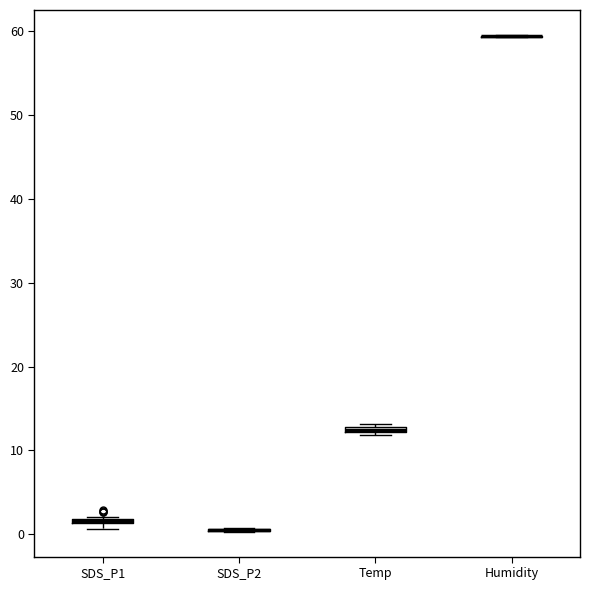

Where is the lower edge of the box for SDS_P1 on the y-axis? The values are not printed on the chart, so give them approximately, as read against the axis.

1